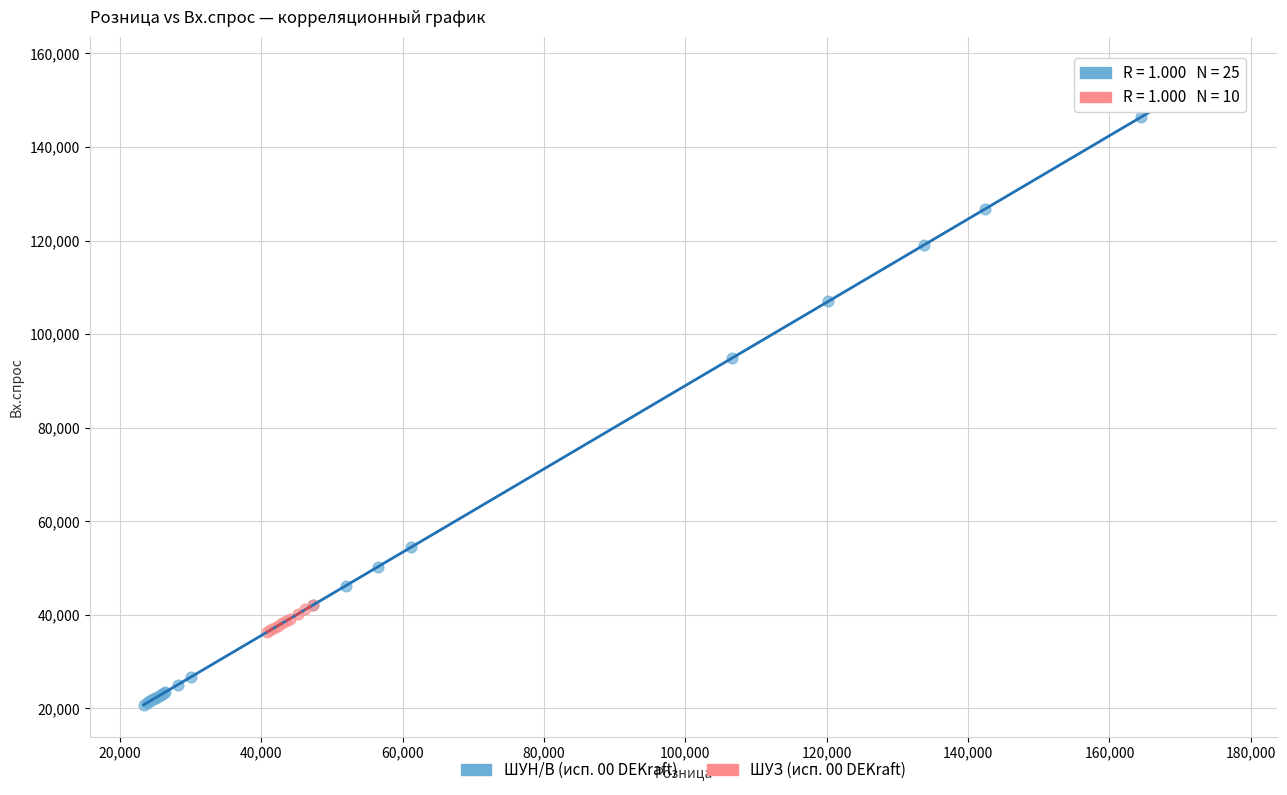

Which series has the widest spread of Y values?

ШУН/В (исп. 00 DEKraft)